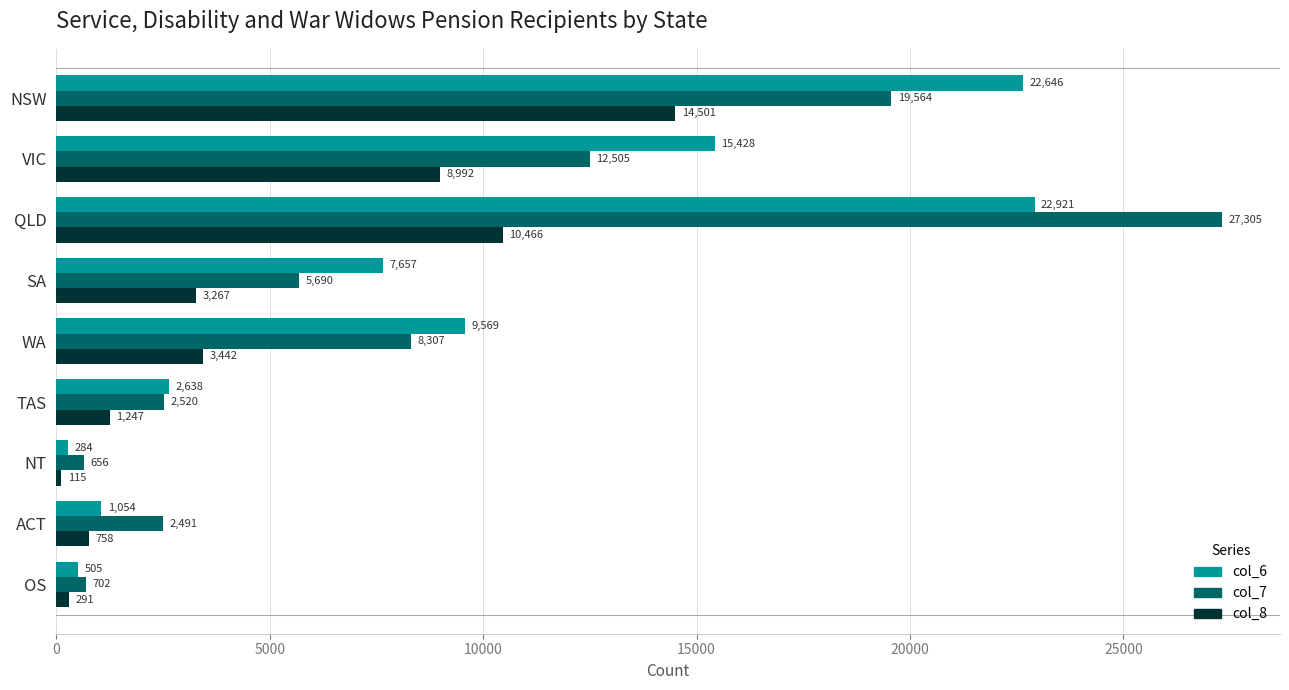

Is the value of col_8 at SA greater than the value of col_7 at TAS?

Yes